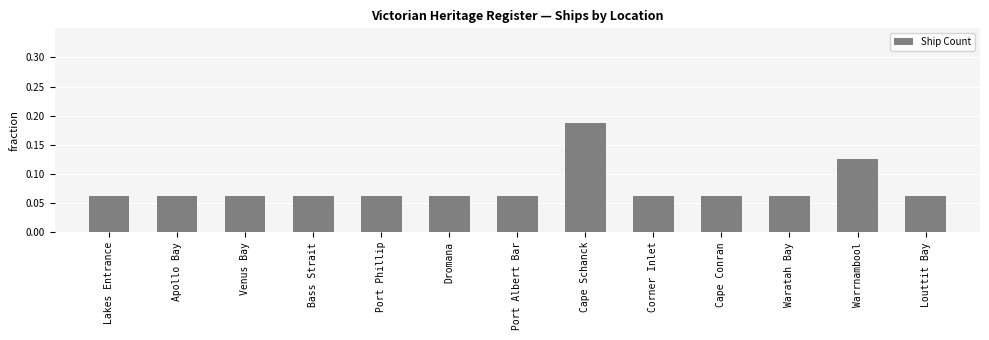

What is the change in value from Dromana to Warrnambool?

+0.1